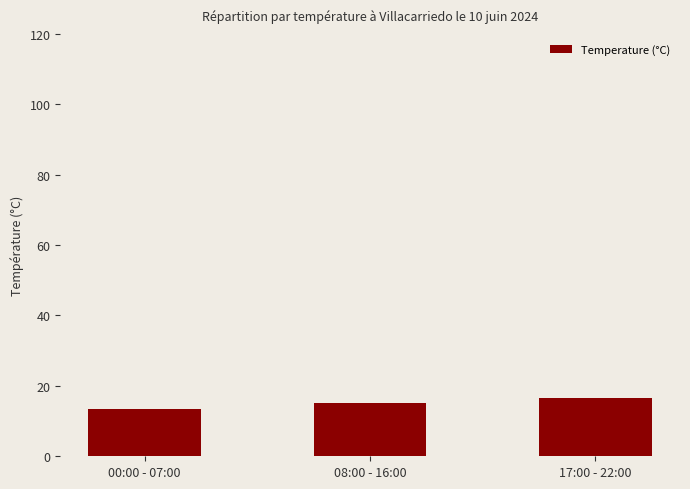

Are the bars horizontal?

No